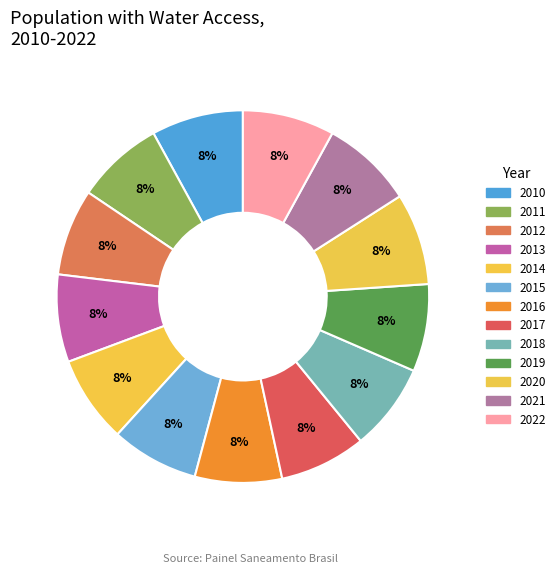

Count the number of slices in the pie.

13